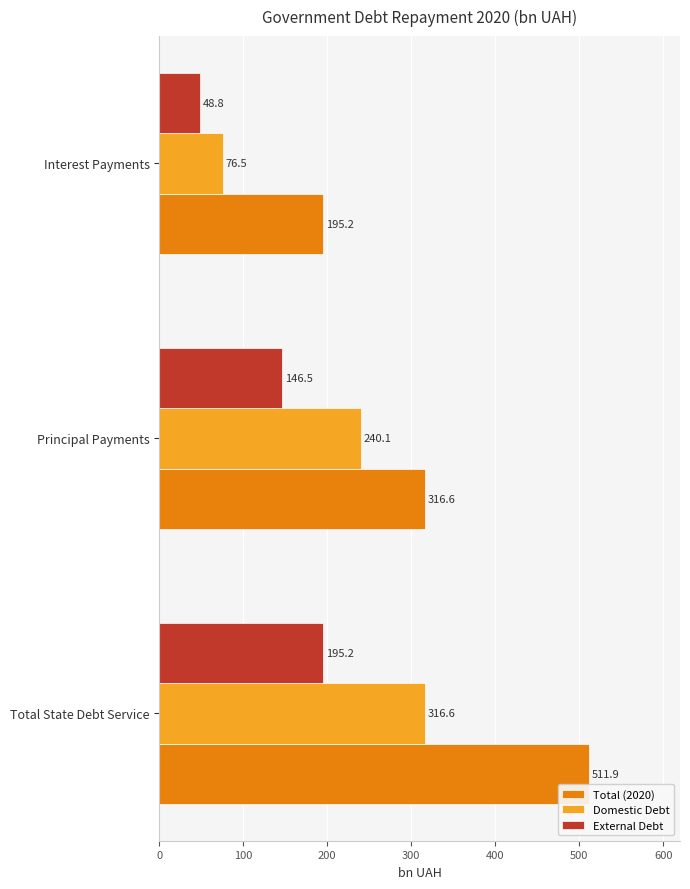

What are all the series names shown in the legend?

Total (2020), Domestic Debt, External Debt